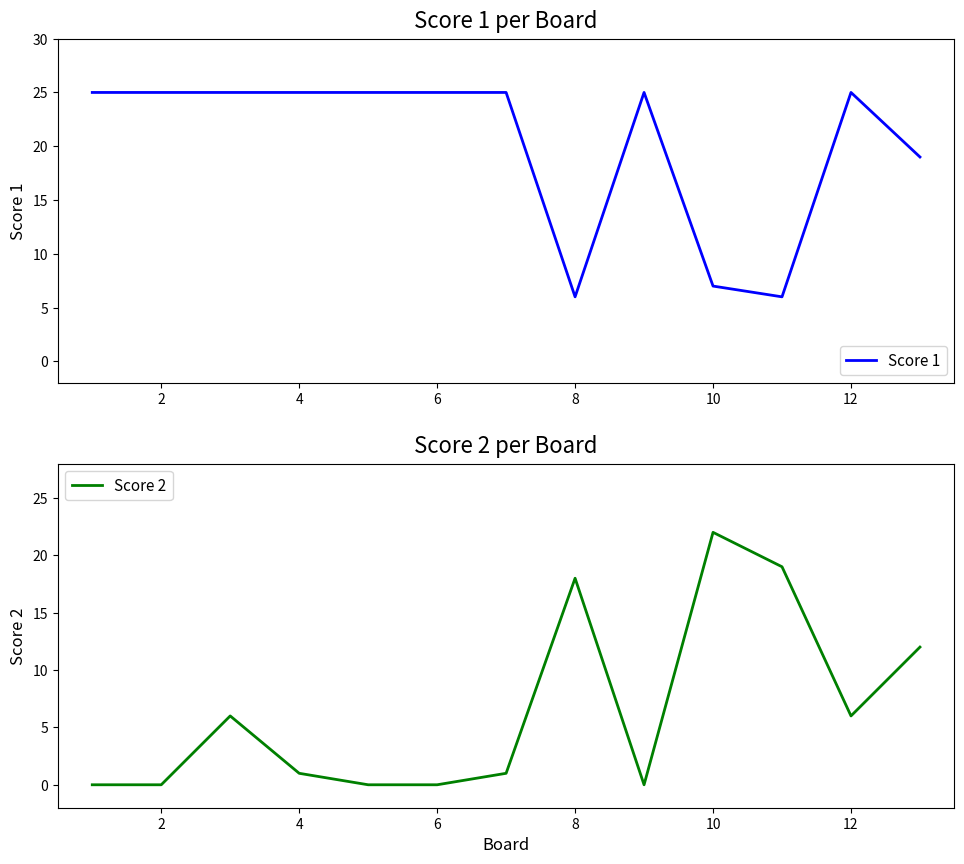

Rank the series by their average value, from highest to lowest.

Score 1, Score 2